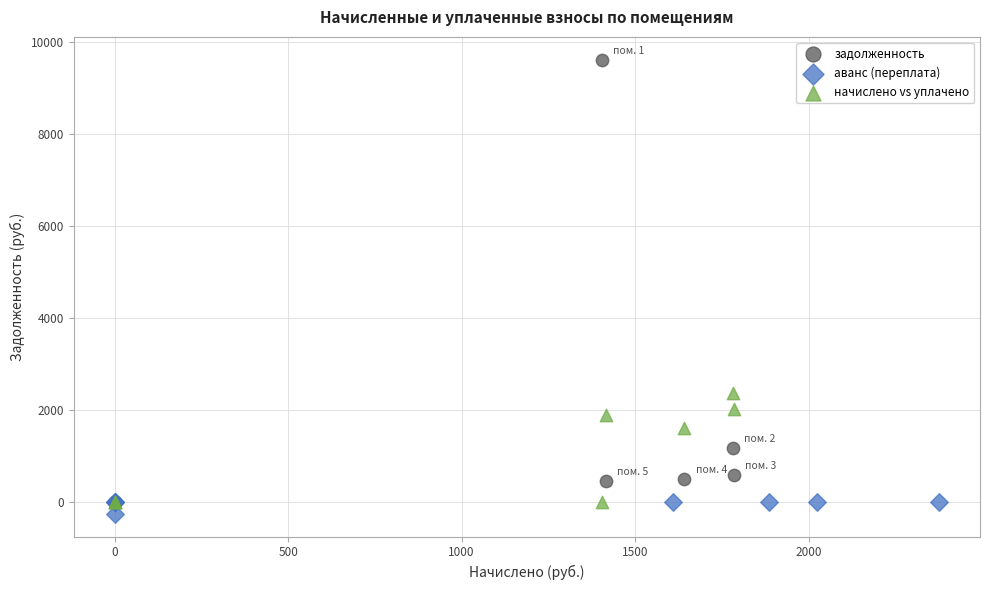

Which series has the widest spread of Y values?

задолженность